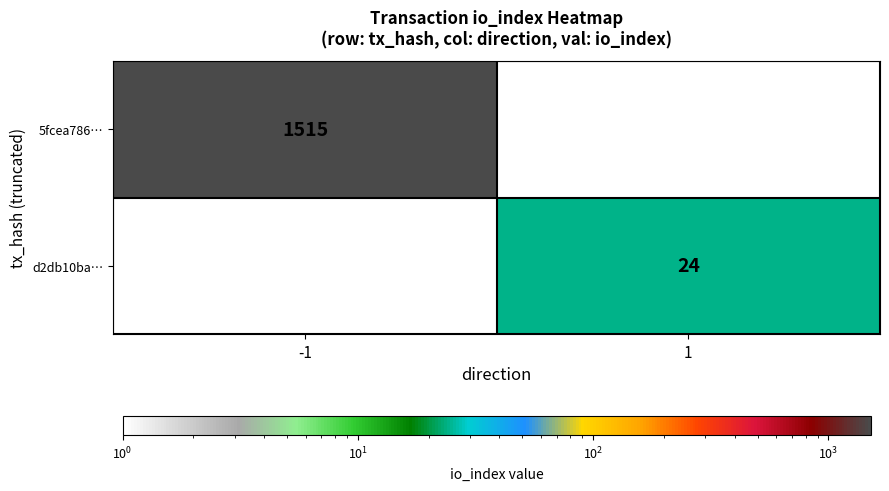

Is it true that 5fcea786… equals 1515 at -1?

True